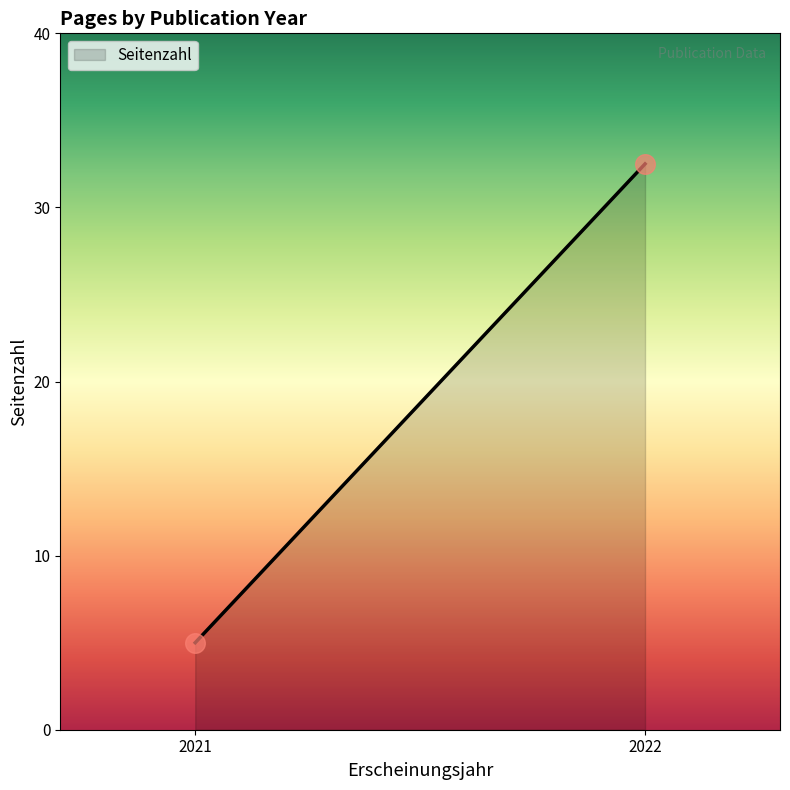

What is the minimum value shown in the chart?

5.0